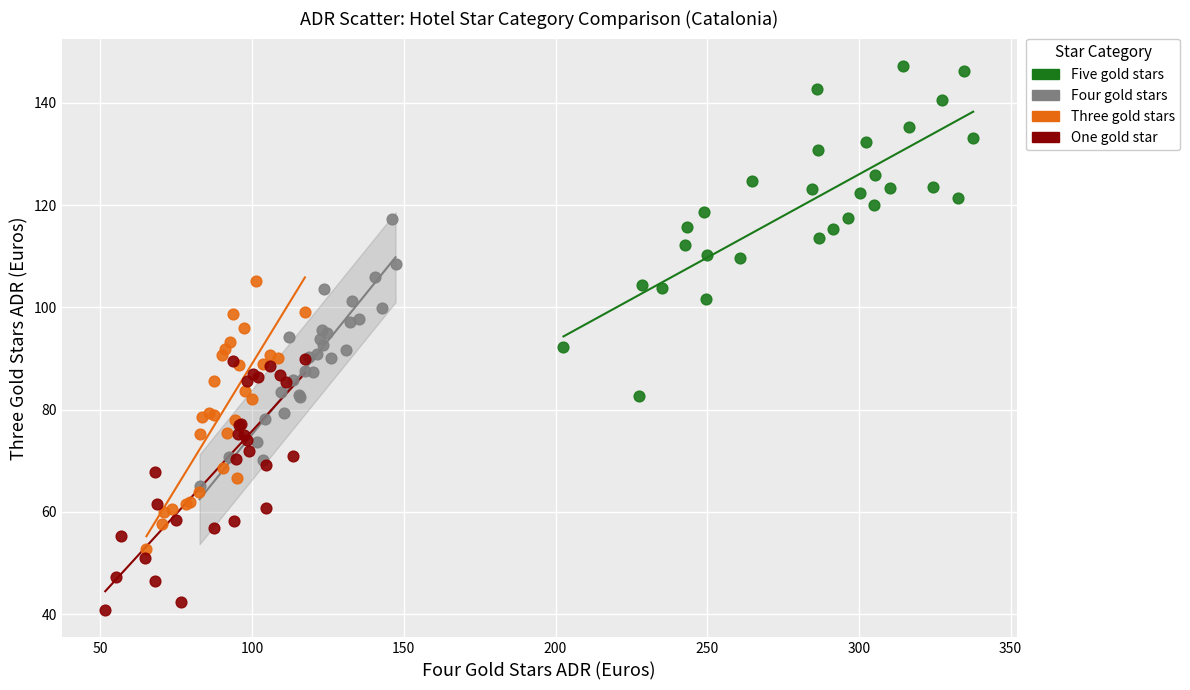

Which series reaches the maximum Y coordinate?

Five gold stars